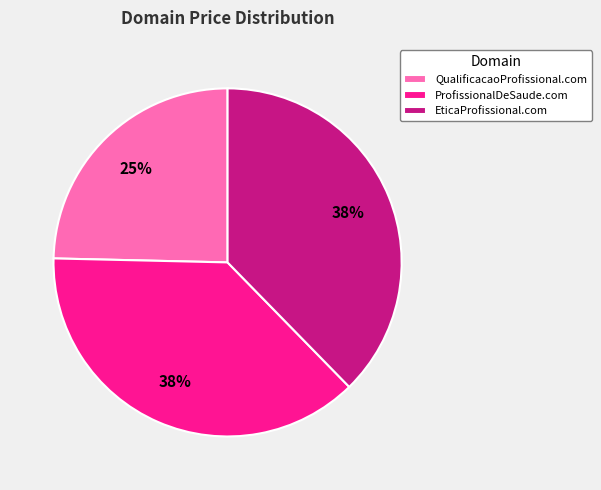

True or false: ProfissionalDeSaude.com accounts for 43% of the total.

False